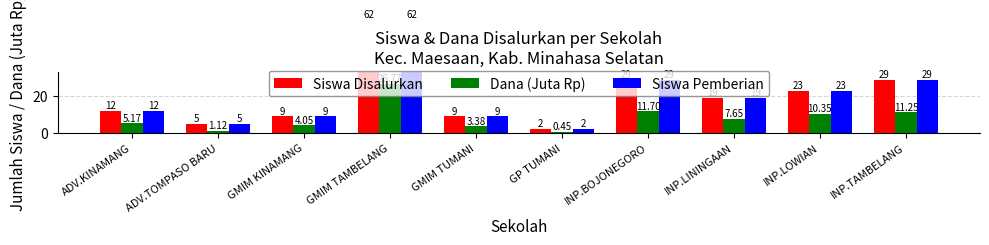

The Dana (Juta Rp) series shows 7.7 at GMIM TAMBELANG. True or false?

False